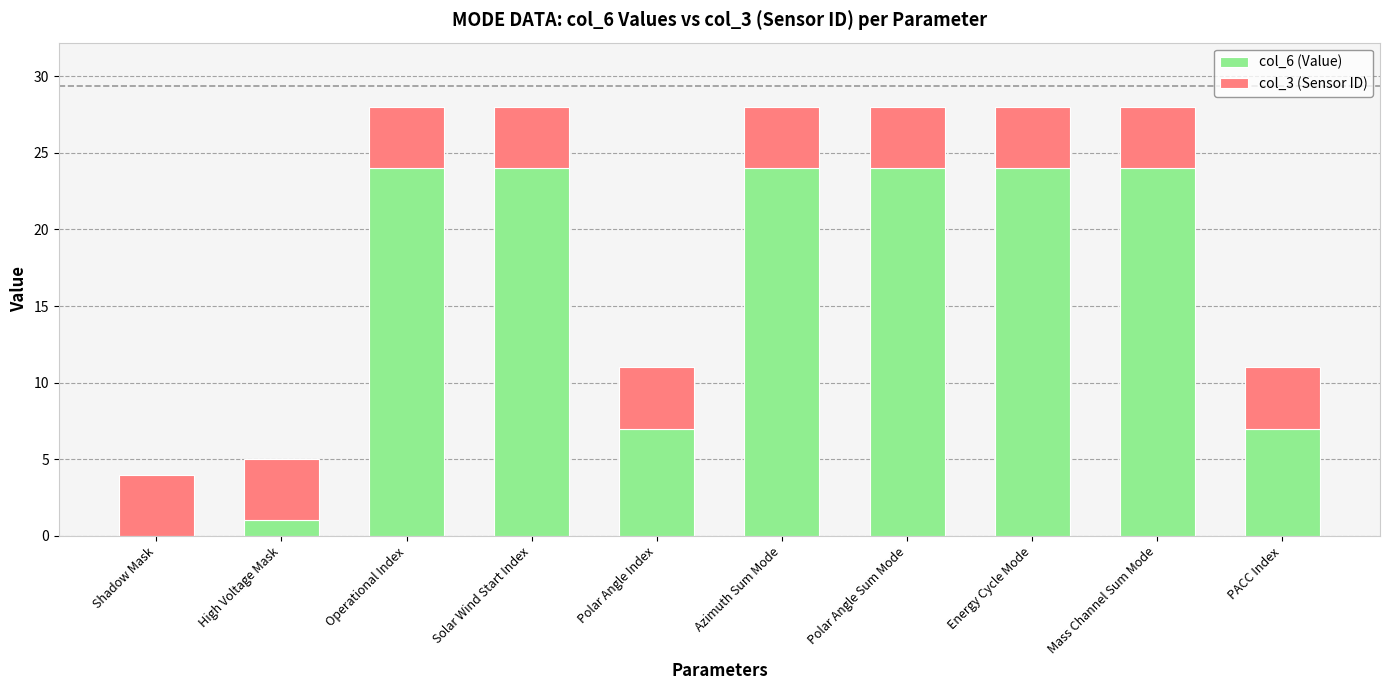

The col_6 (Value) series shows 24 at Azimuth Sum Mode. True or false?

True